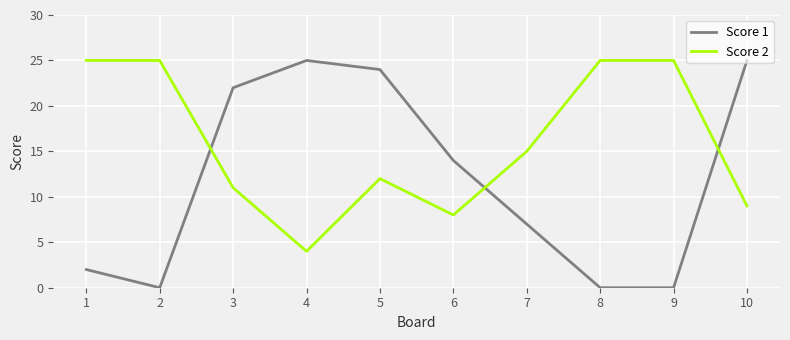

Which series ends up on top after the final intersection of Score 2 and Score 1?

Score 1